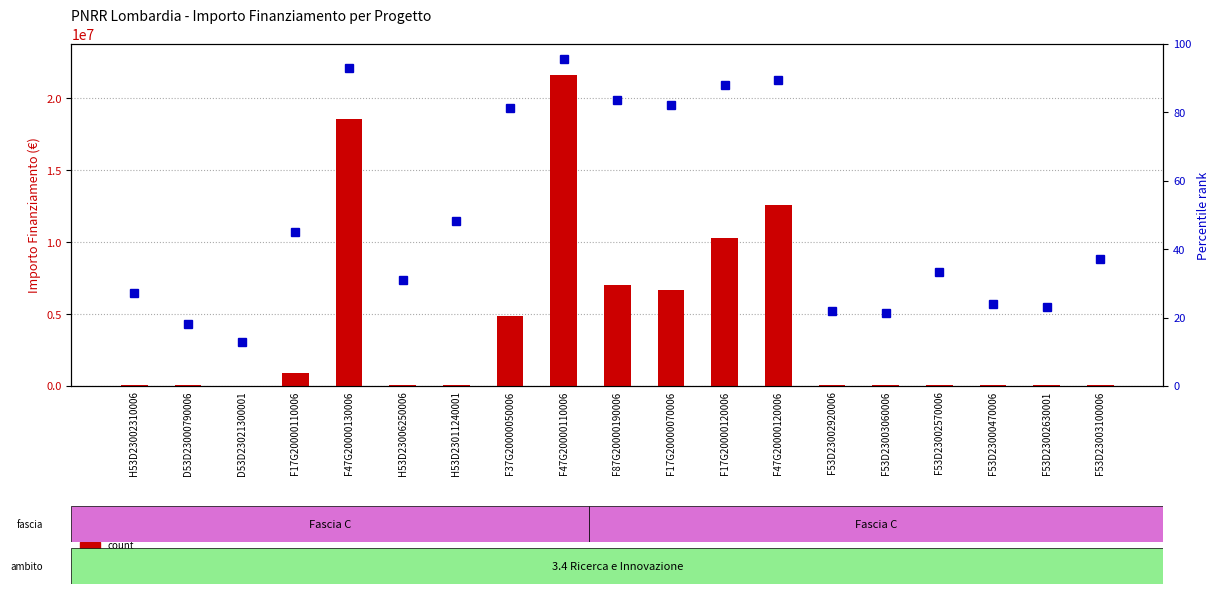

Which category has the lowest value in the percentile rank within the sample series?

D53D23021300001